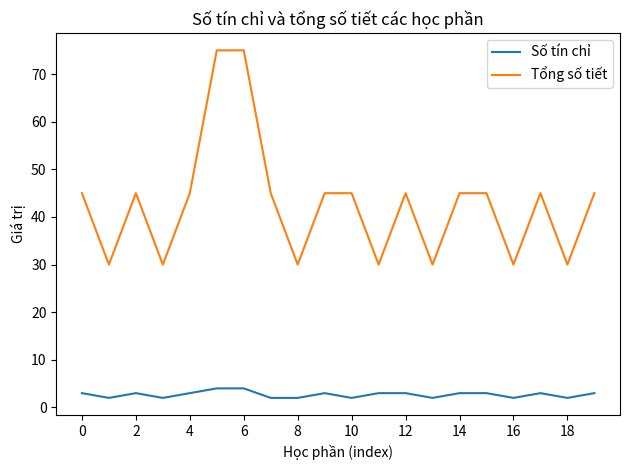

Which series has the largest total across all categories?

Tổng số tiết